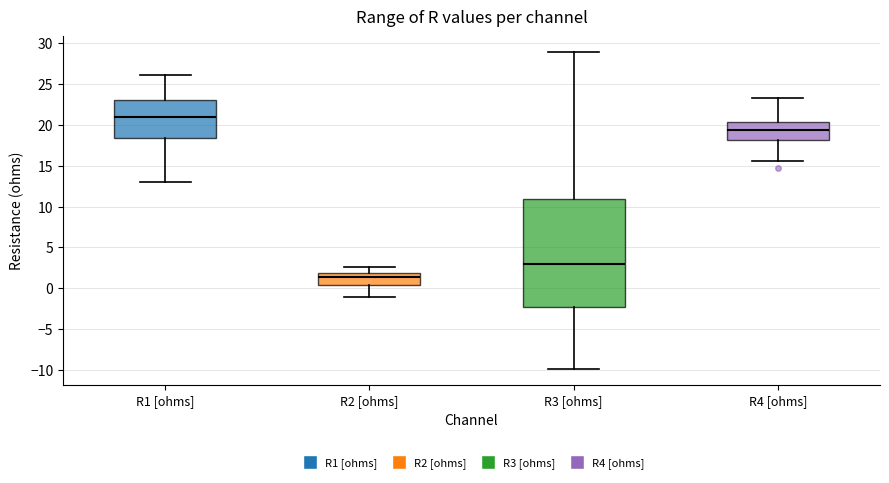

Which box has the highest median line?

R1 [ohms]